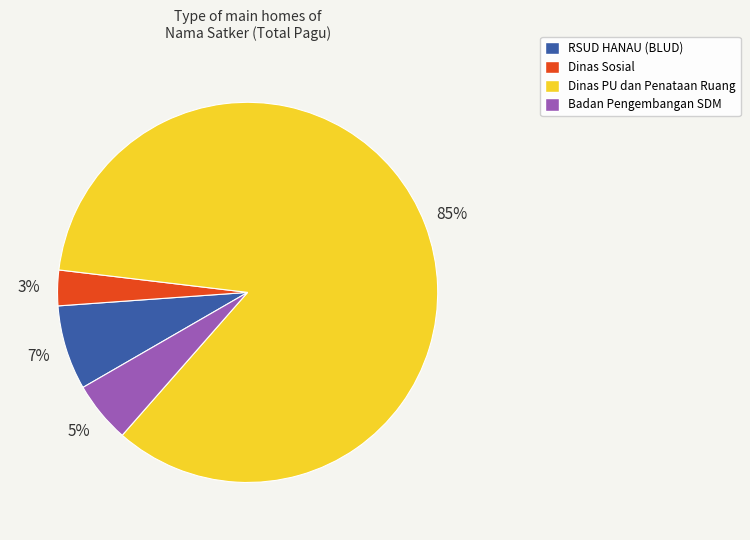

How many segments does this pie chart have?

4